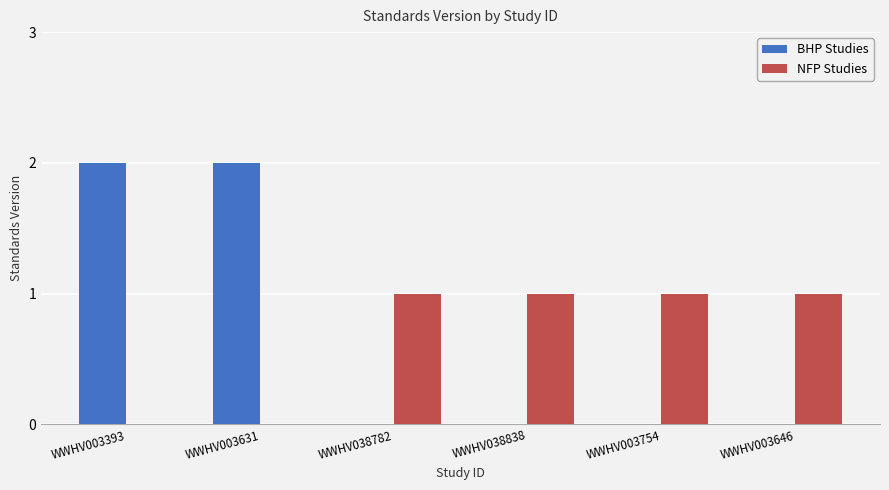

The value of BHP Studies at WWHV003754 is 1. True or false?

False